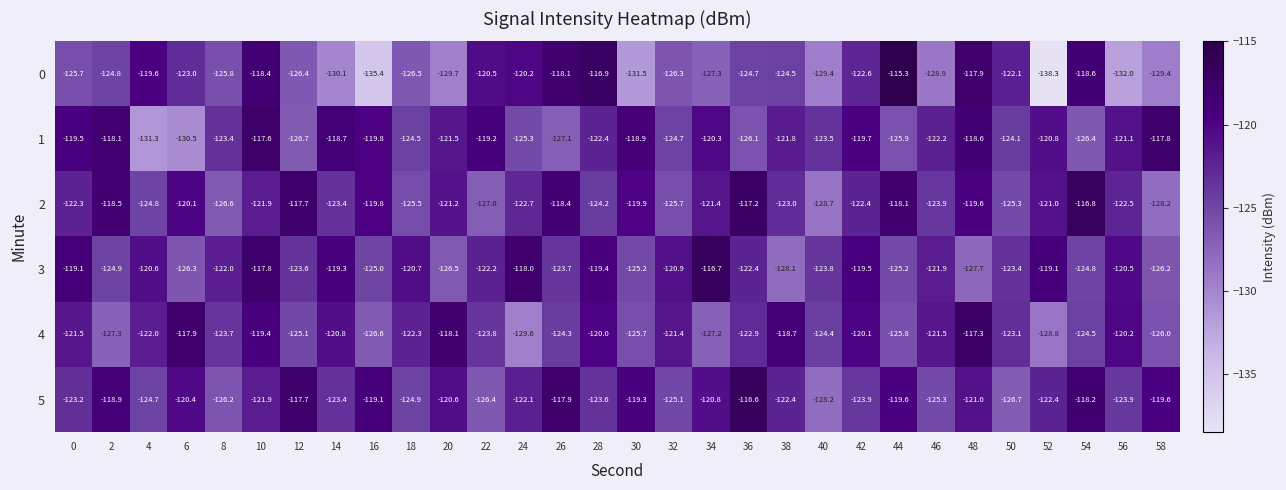

Rank the series at 26 from lowest to highest value.

1, 4, 3, 2, 0, 5